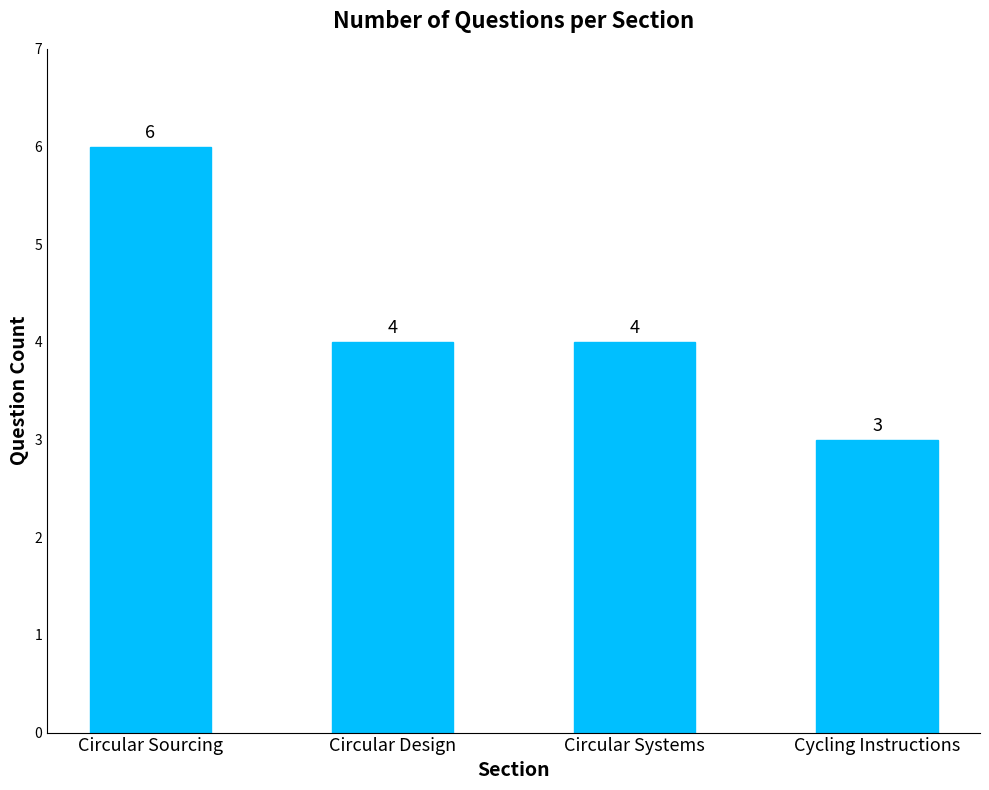

At which label does the data first exceed 4?

Circular Sourcing